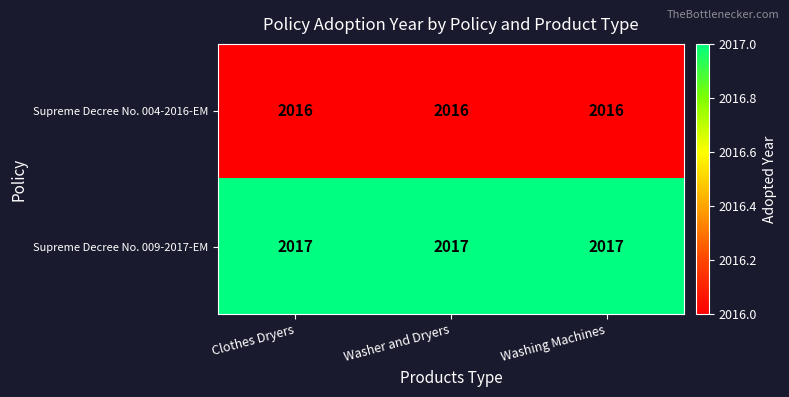

What is the minimum value for Supreme Decree No. 004-2016-EM?

2016